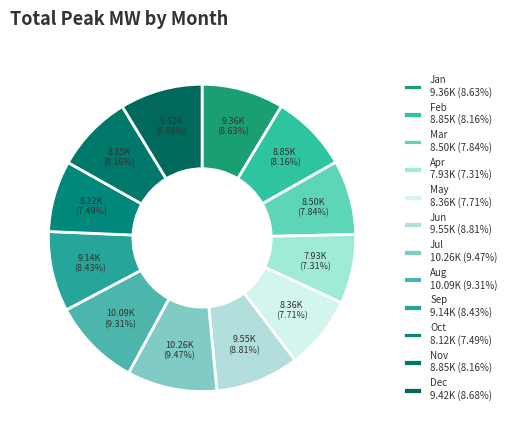

What is the total percentage of Nov and May?

15.9%